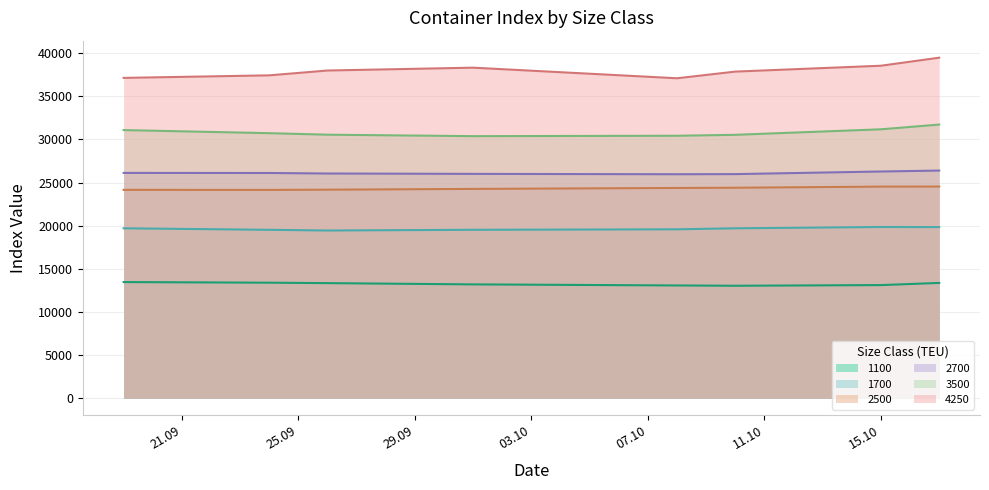

How many values in the 3500 series are below 30725?

4